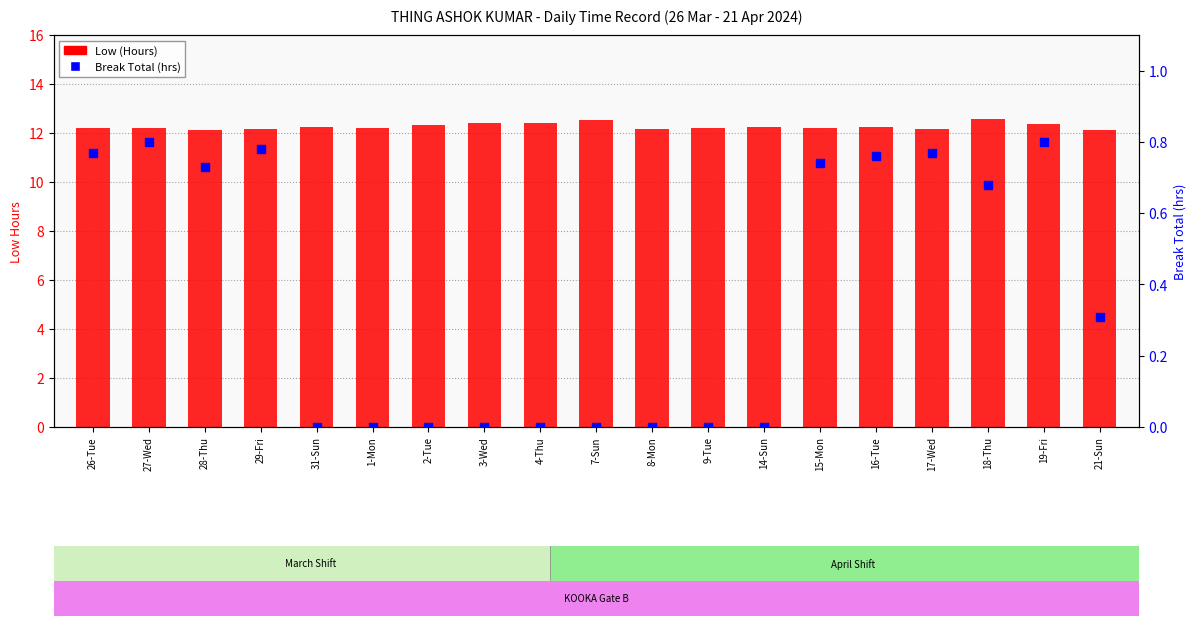

Is the value of Low (Hours) at 8-Mon greater than the value of Break Total (hrs) at 4-Thu?

Yes